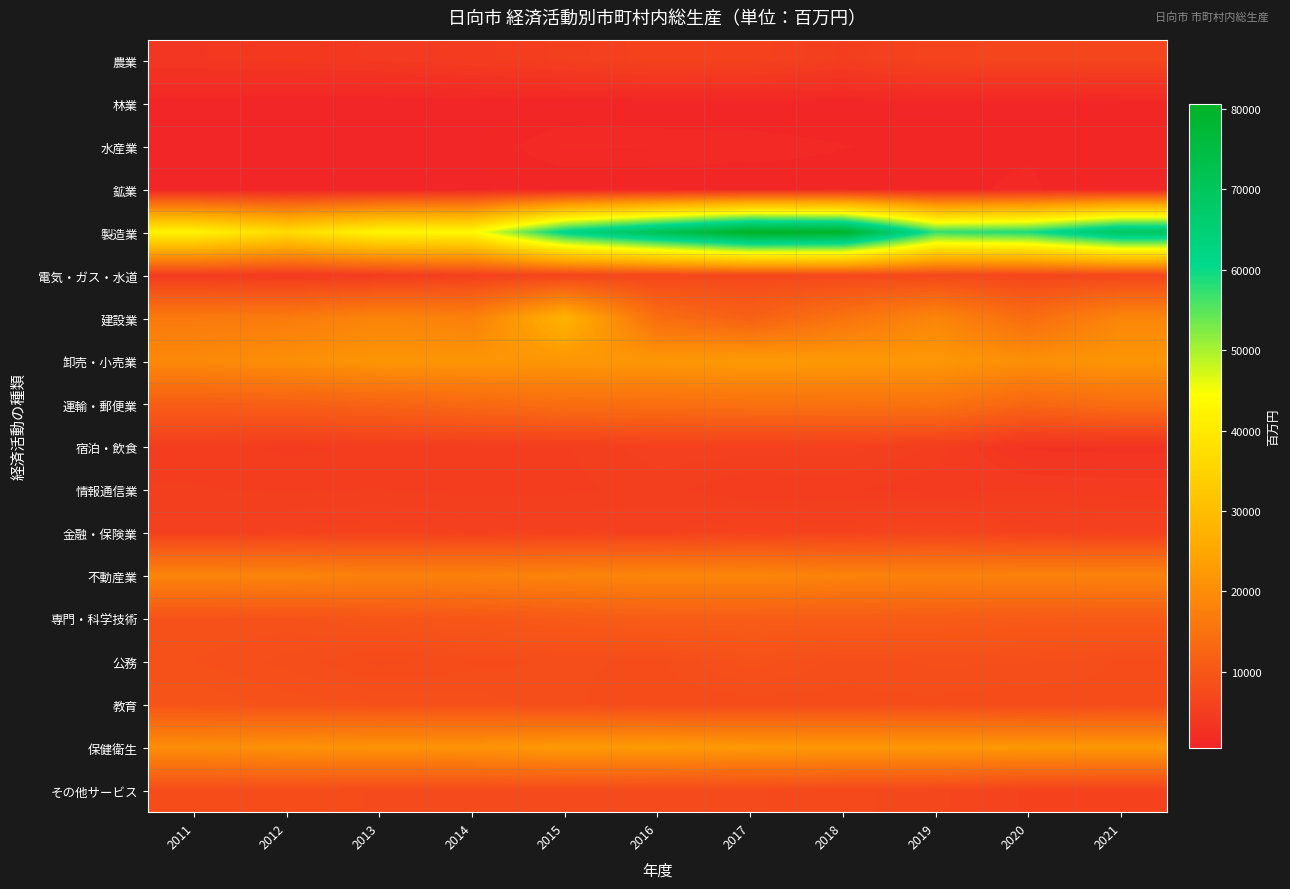

Which series changed the most between 2019 and 2021?

製造業